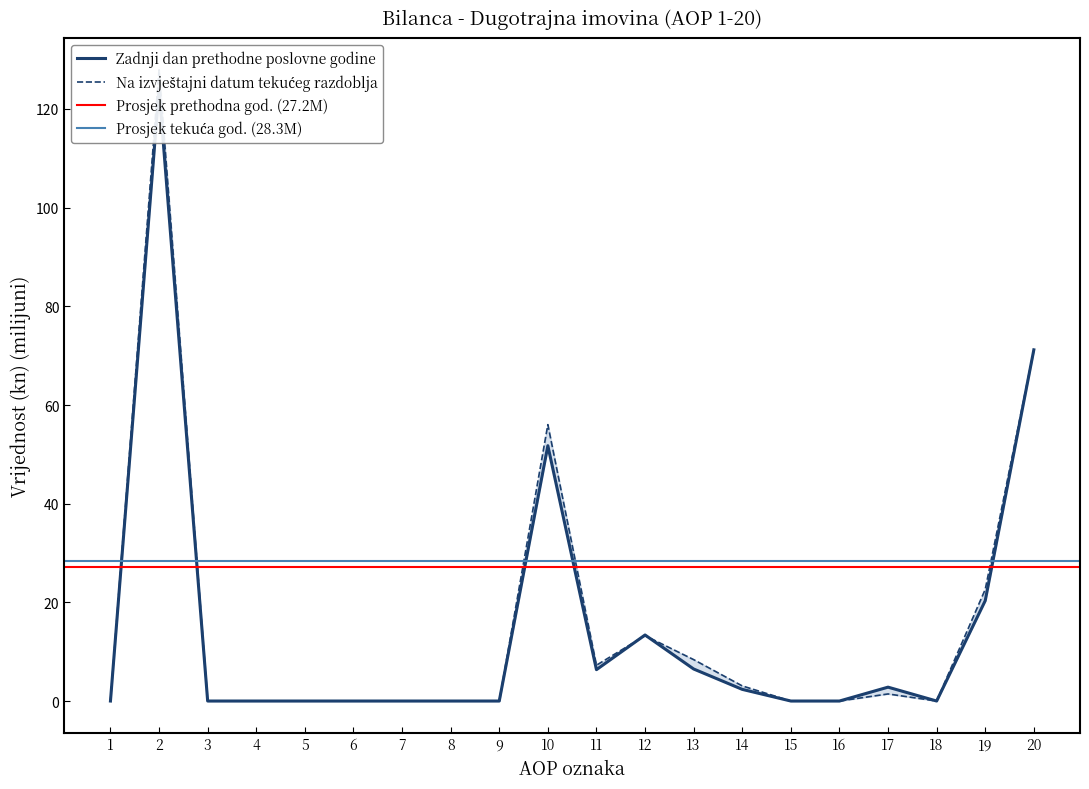

What is the maximum value for Zadnji dan prethodne poslovne godine?

124.0